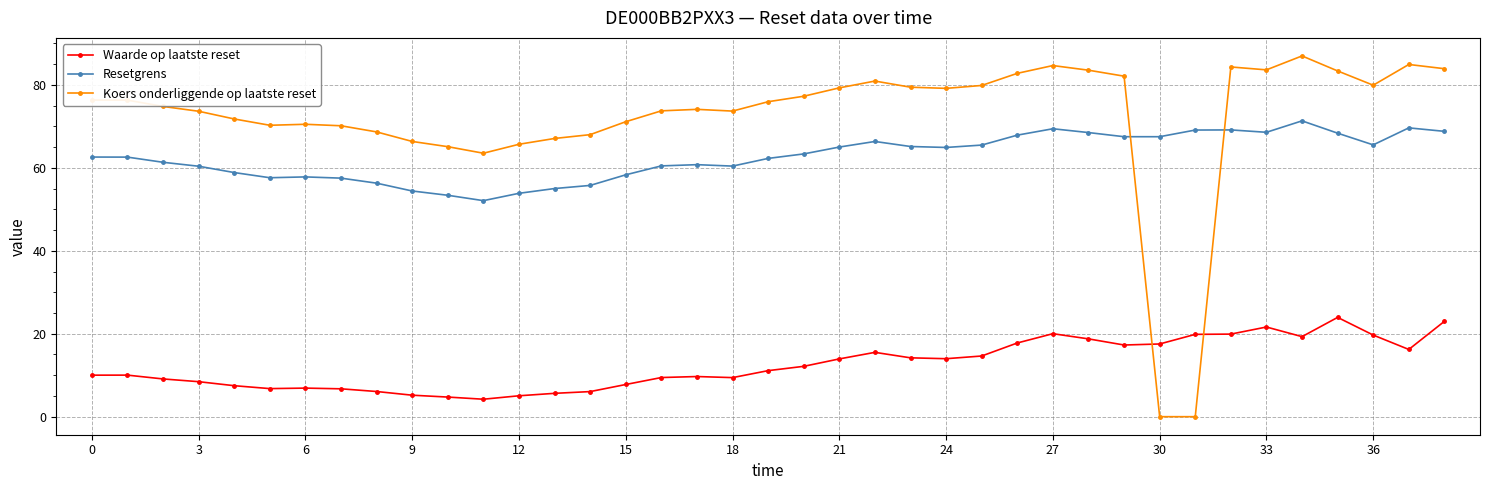

What is the value of the Koers onderliggende op laatste reset point at the 6th from the left?

70.3